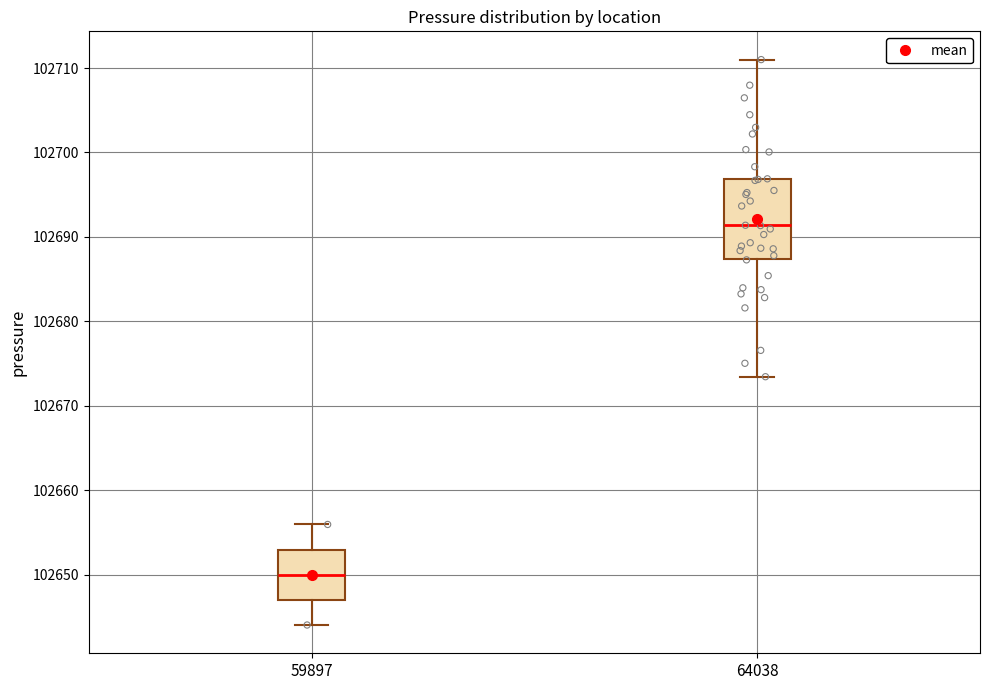

Reading left to right, transcribe this box plot: for each box, give where its median line is, the range the box spans, and where its two whiskers end, as read against the y-axis. The values are not printed on the chart, so give them approximately, as read against the axis.

59897: median 102650, box 102647 to 102653, whiskers 102644 to 102656
64038: median 102691, box 102687 to 102697, whiskers 102673 to 102711